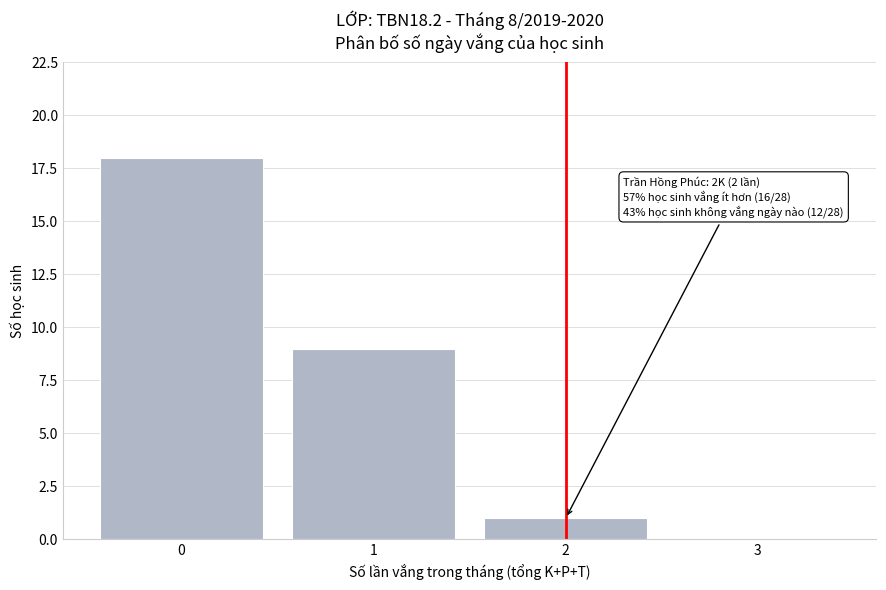

Reading right to left, list all the values displayed in this chart.

3=0	2=1	1=9	0=18